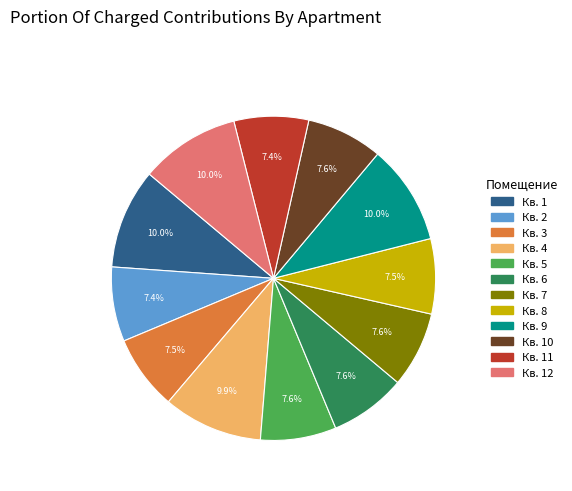

Does any single category account for the majority?

No